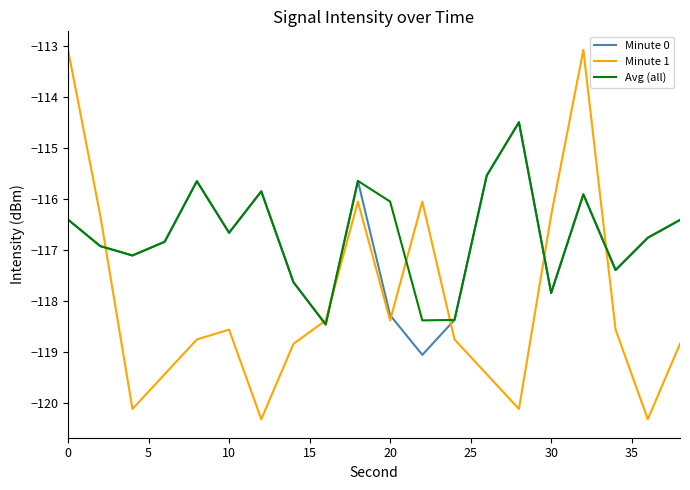

What is the average value of the Avg (all) series?

-116.7